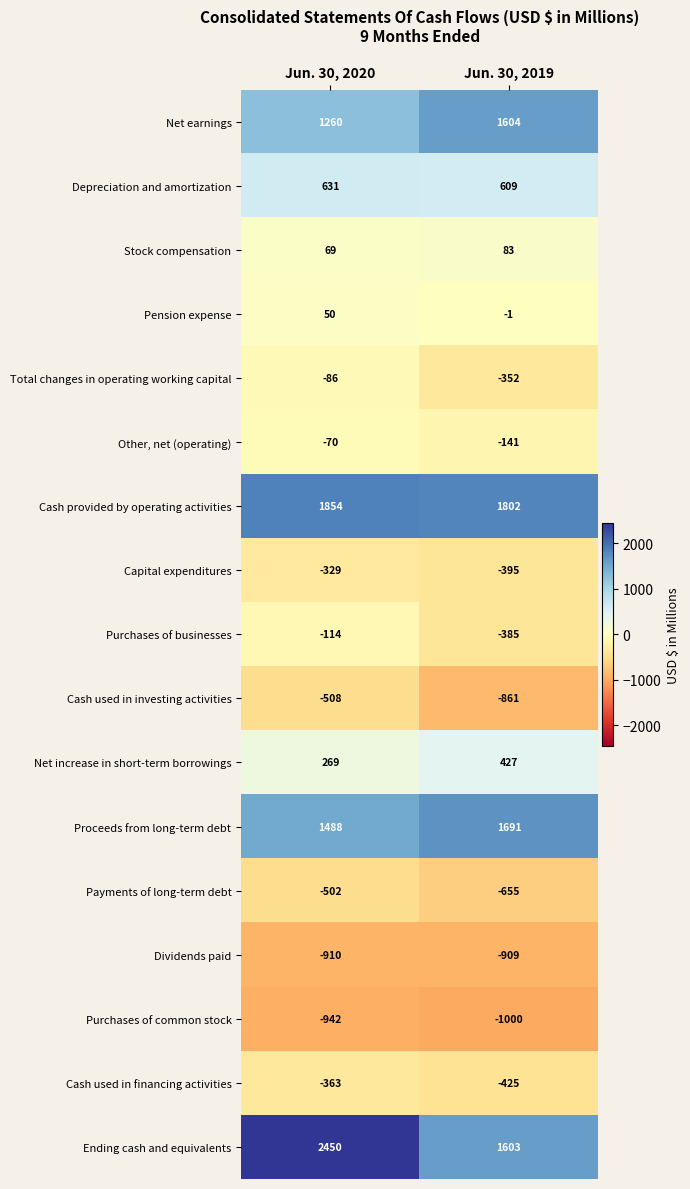

List the series in order of their peak value, lowest first.

Purchases of common stock, Dividends paid, Cash used in investing activities, Payments of long-term debt, Cash used in financing activities, Capital expenditures, Purchases of businesses, Total changes in operating working capital, Other, net (operating), Pension expense, Stock compensation, Net increase in short-term borrowings, Depreciation and amortization, Net earnings, Proceeds from long-term debt, Cash provided by operating activities, Ending cash and equivalents